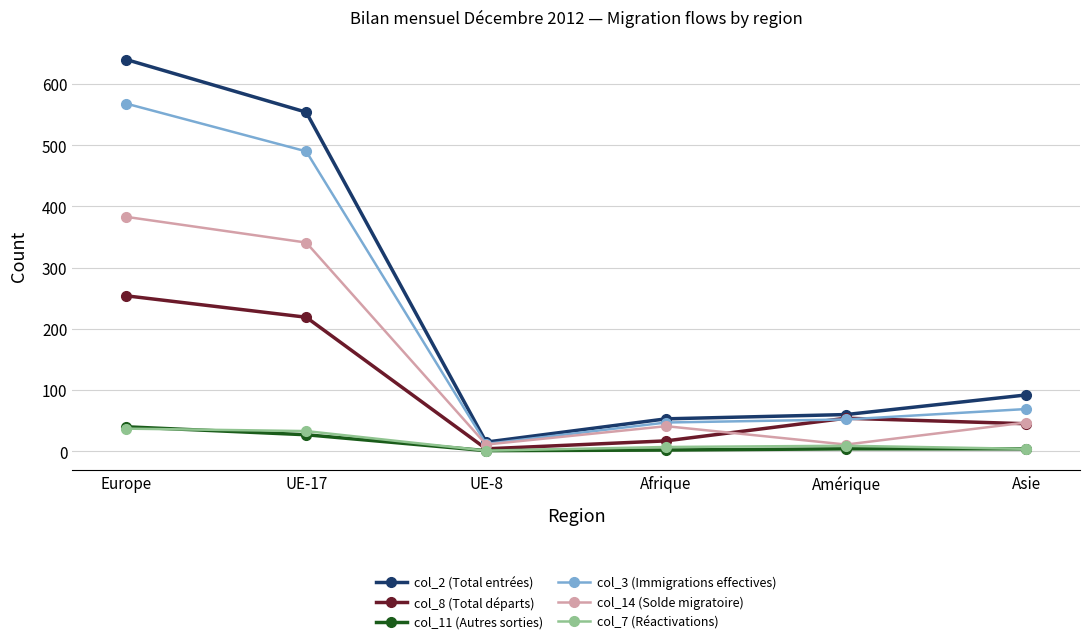

What is the label of the 2nd point from the left?

UE-17